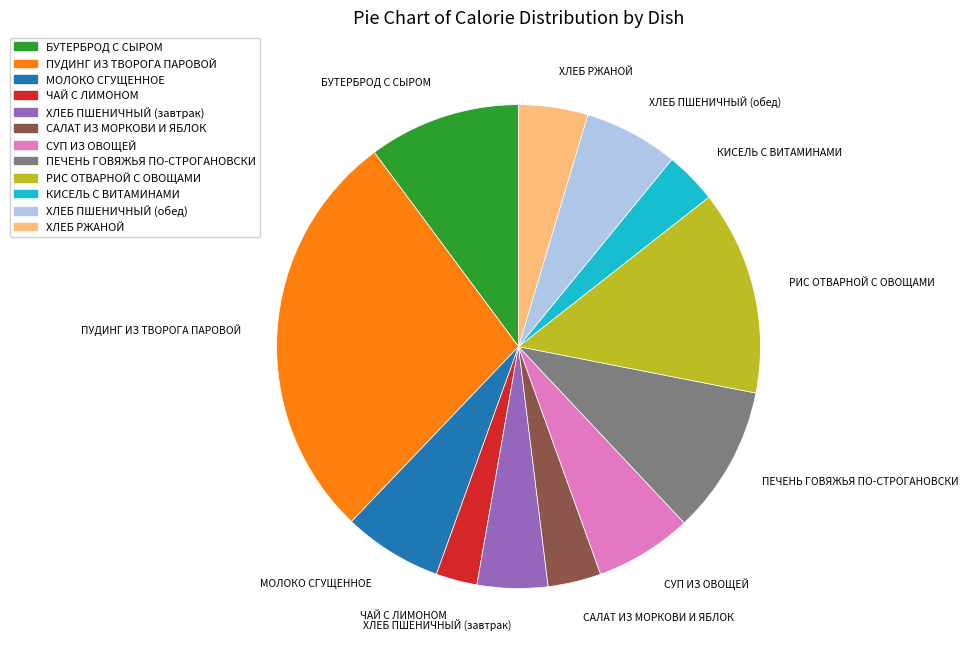

Do МОЛОКО СГУЩЕННОЕ and ХЛЕБ ПШЕНИЧНЫЙ (завтрак) together represent more than half of the pie?

No